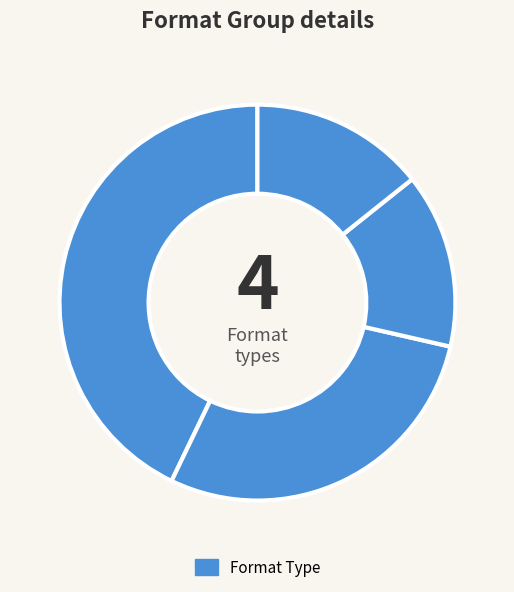

How many segments does this pie chart have?

4